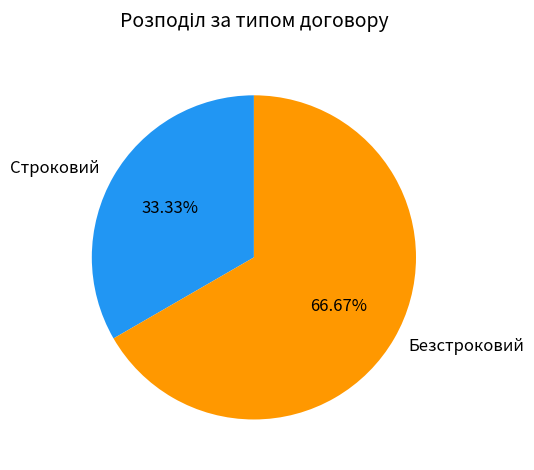

Which category has the biggest portion of the pie?

Безстроковий